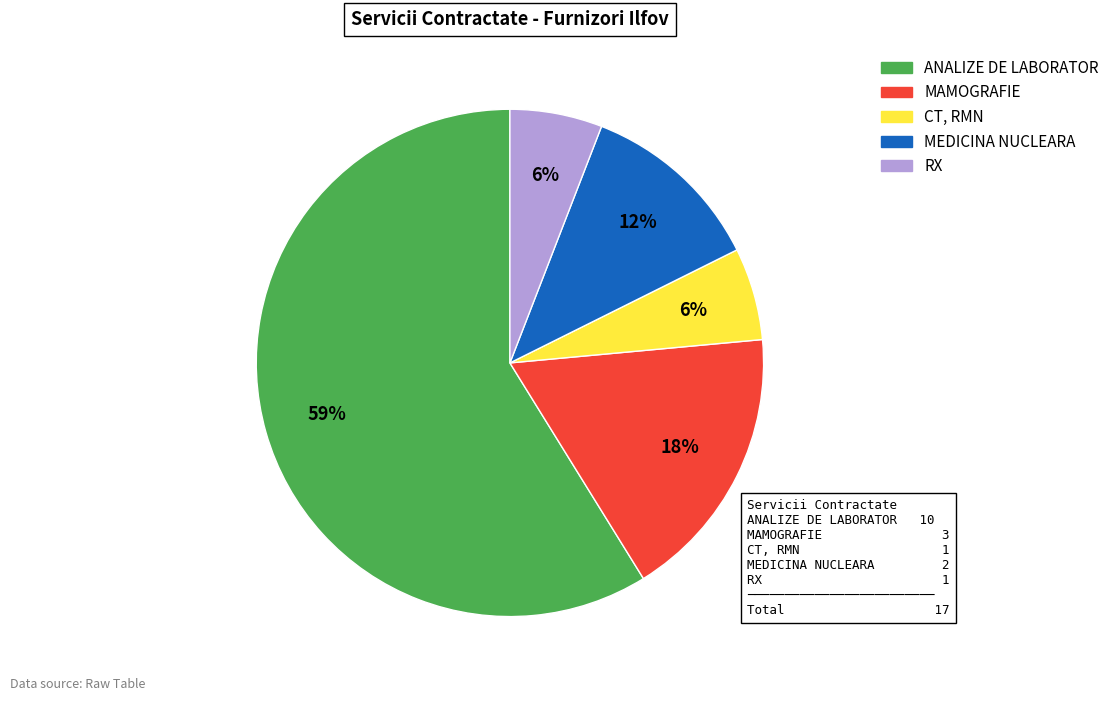

What percentage is the CT, RMN slice, to the nearest percent?

6%